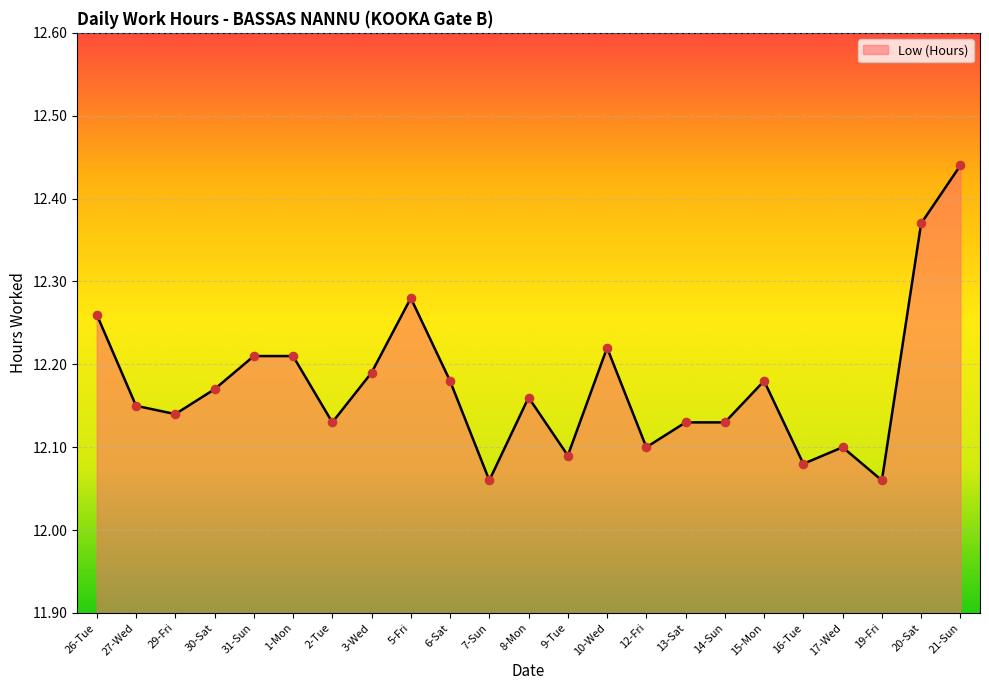

What is the change in value from 5-Fri to 21-Sun?

+0.2